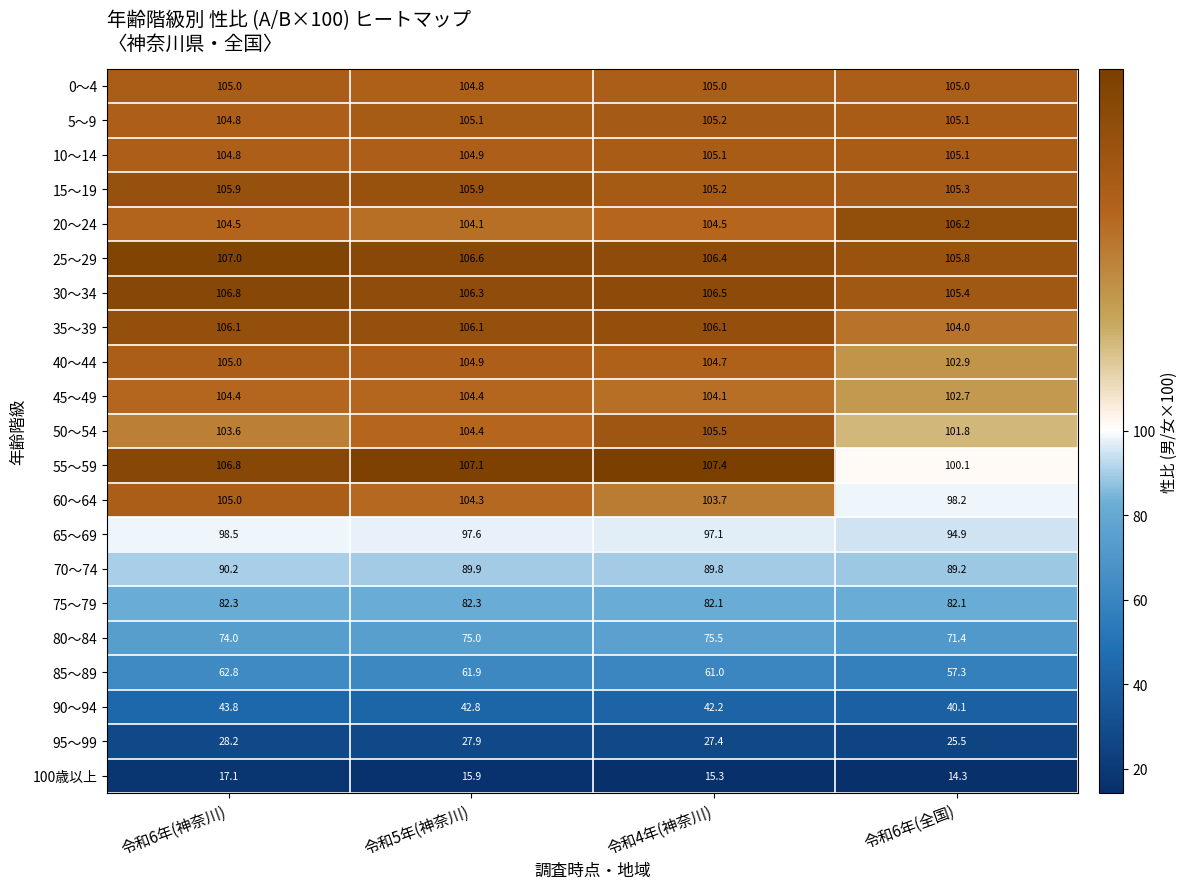

At how many categories does at least one series exceed 51?

4